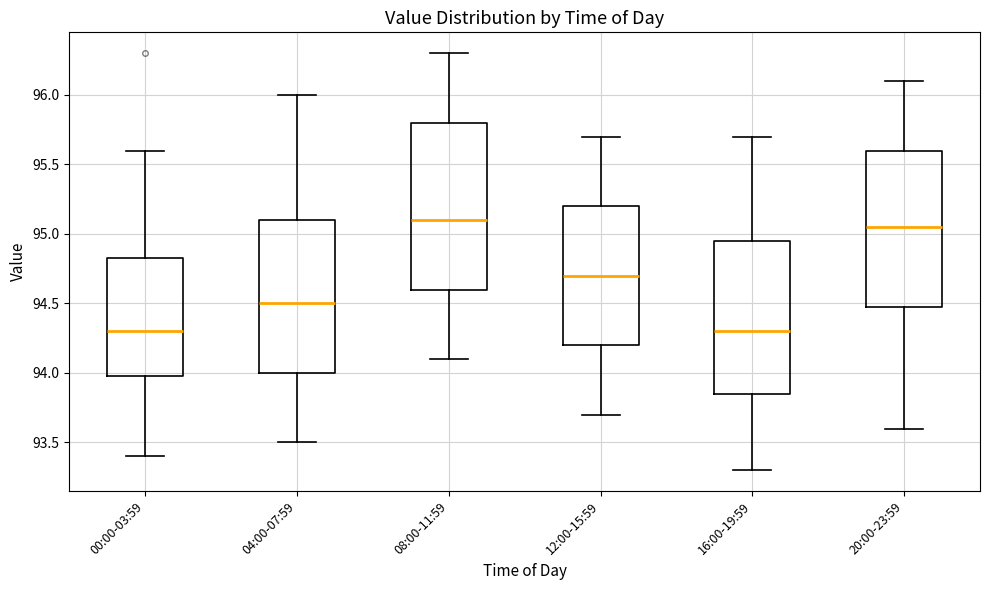

Where does the median line of the box for 04:00-07:59 sit on the y-axis? The values are not printed on the chart, so give them approximately, as read against the axis.

94.50